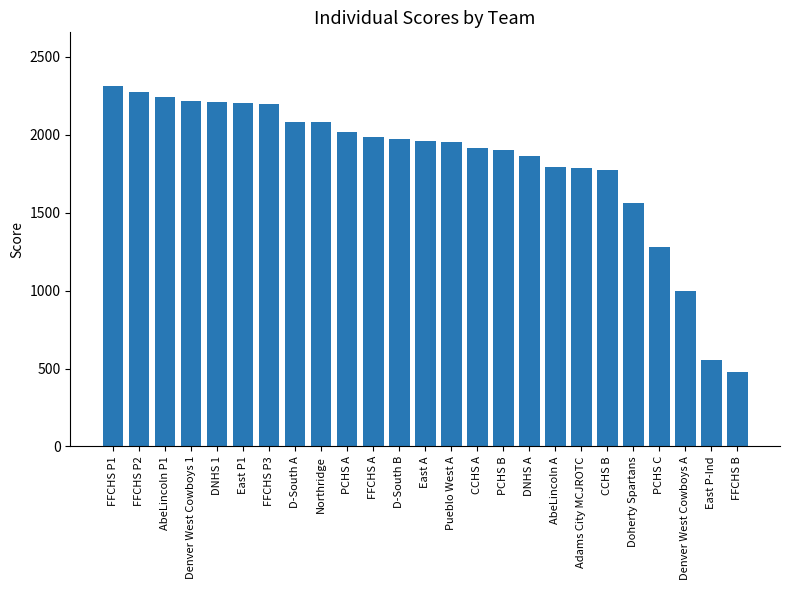

How many values are below 1959?

12